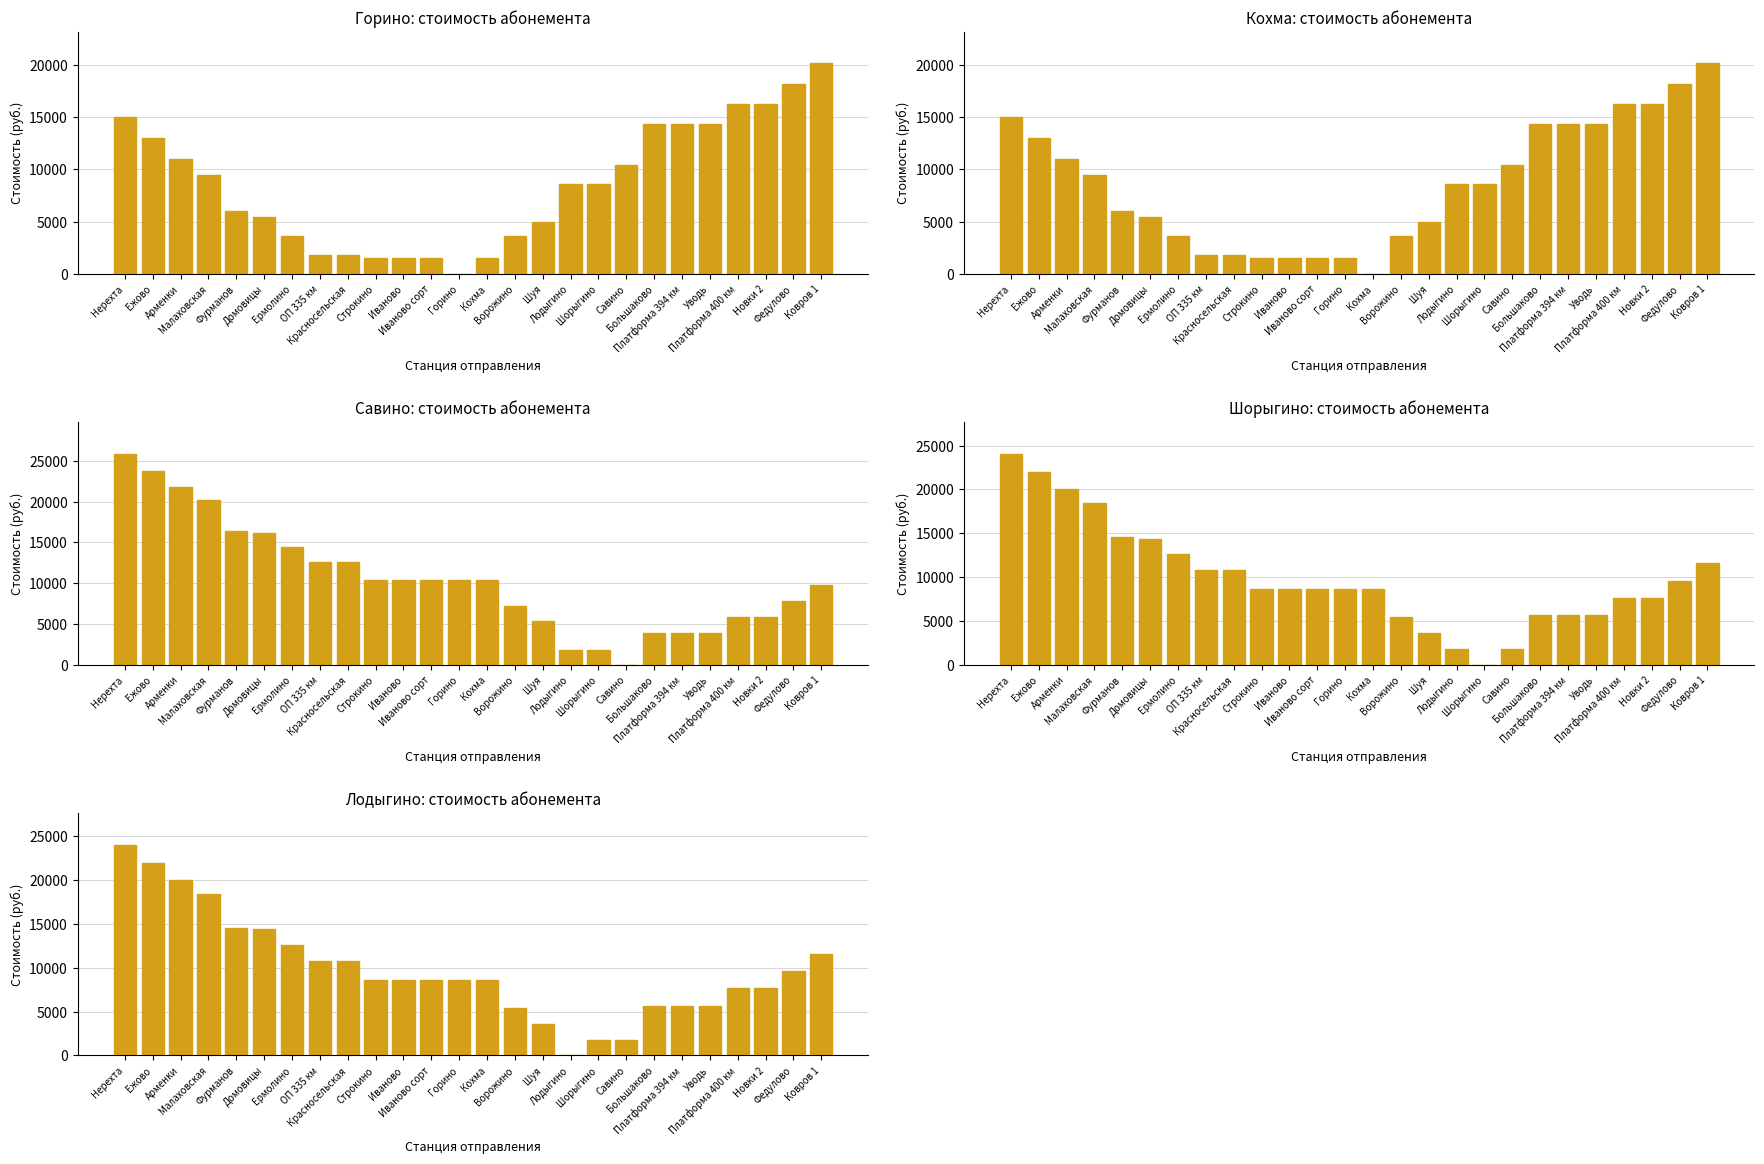

At which label is Савино closest to 12925?

ОП 335 км